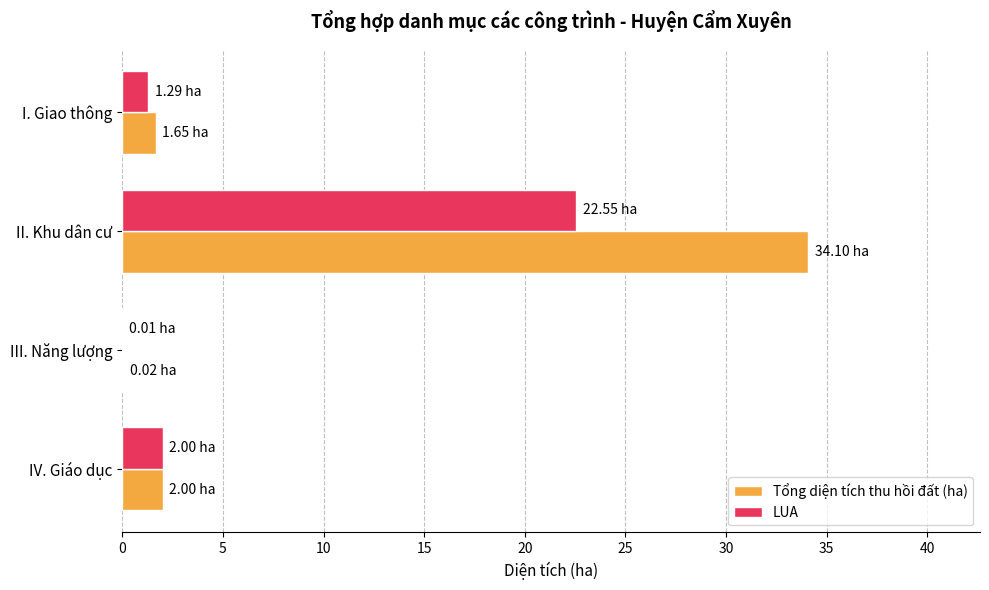

What is the average value of the Tổng diện tích thu hồi đất (ha) series?

9.4